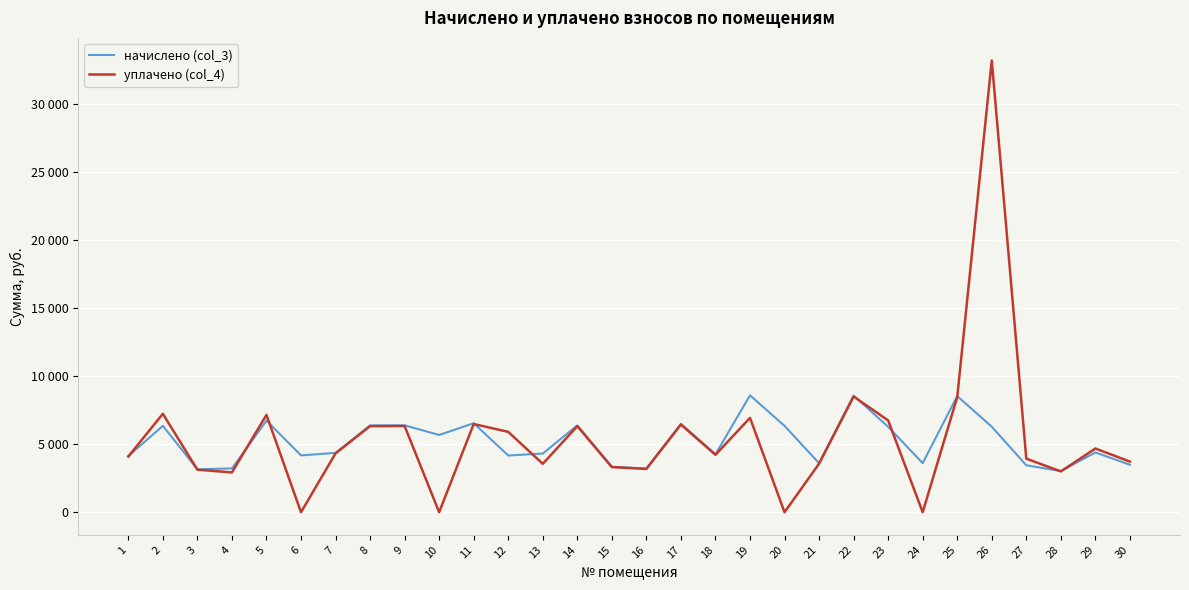

Does the chart display data point markers on the line(s)?

No